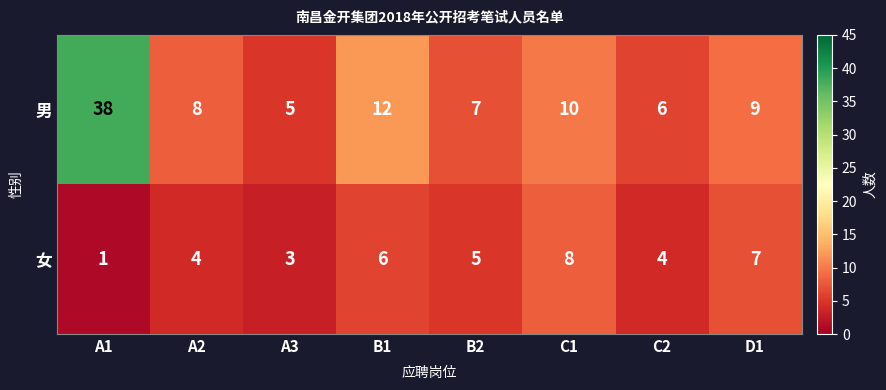

List the series in order of their peak value, lowest first.

女, 男